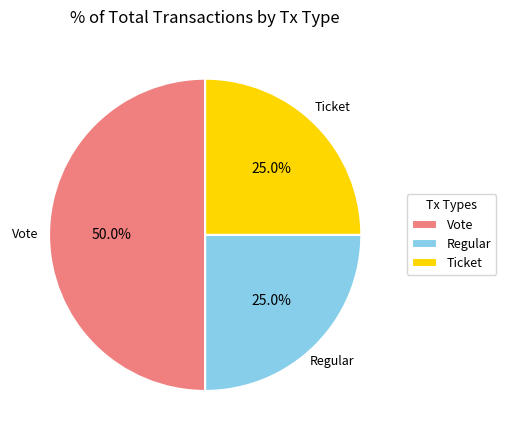

Which slice is the largest?

Vote